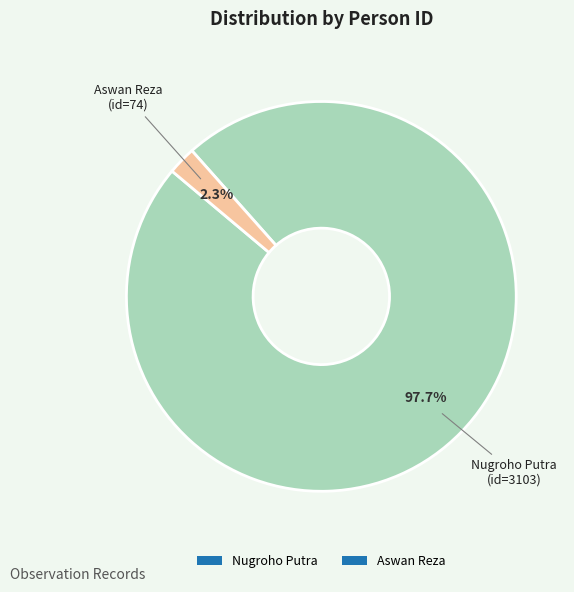

Which slice represents more than half of the pie?

Nugroho Putra